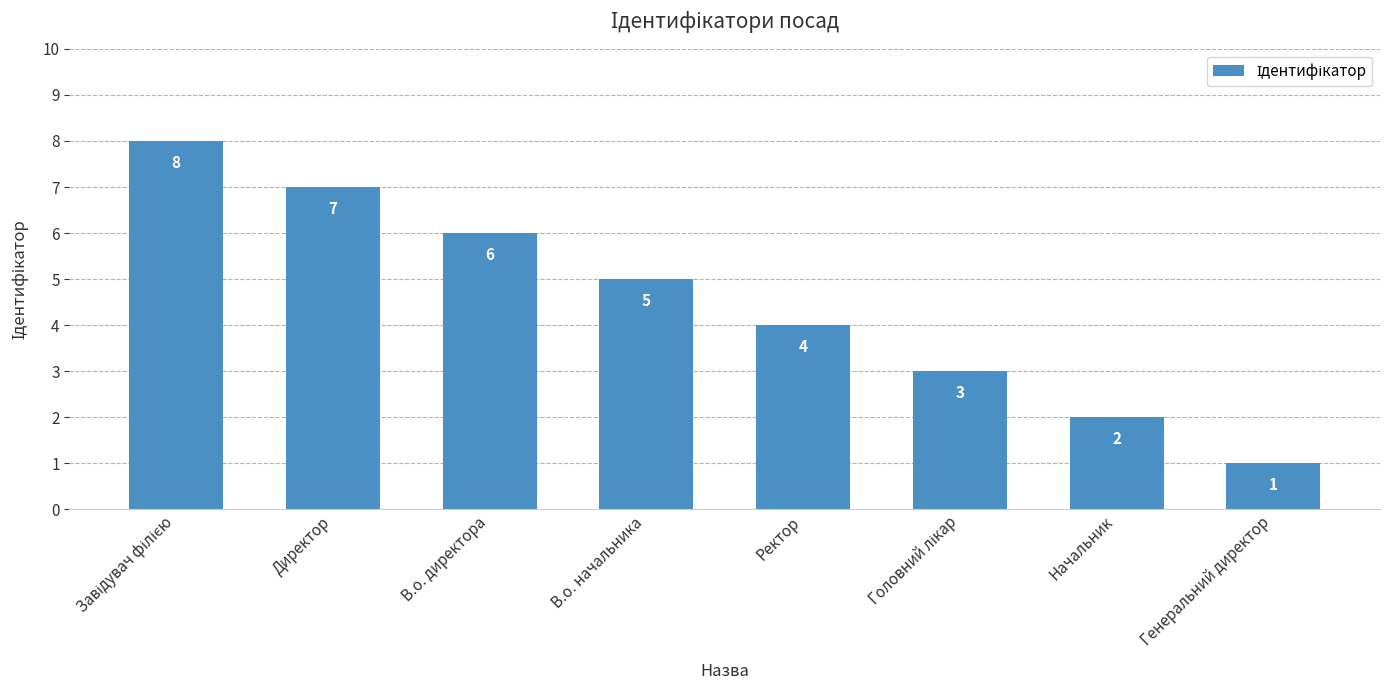

Reading right to left, what are all the values shown in this chart?

1	2	3	4	5	6	7	8